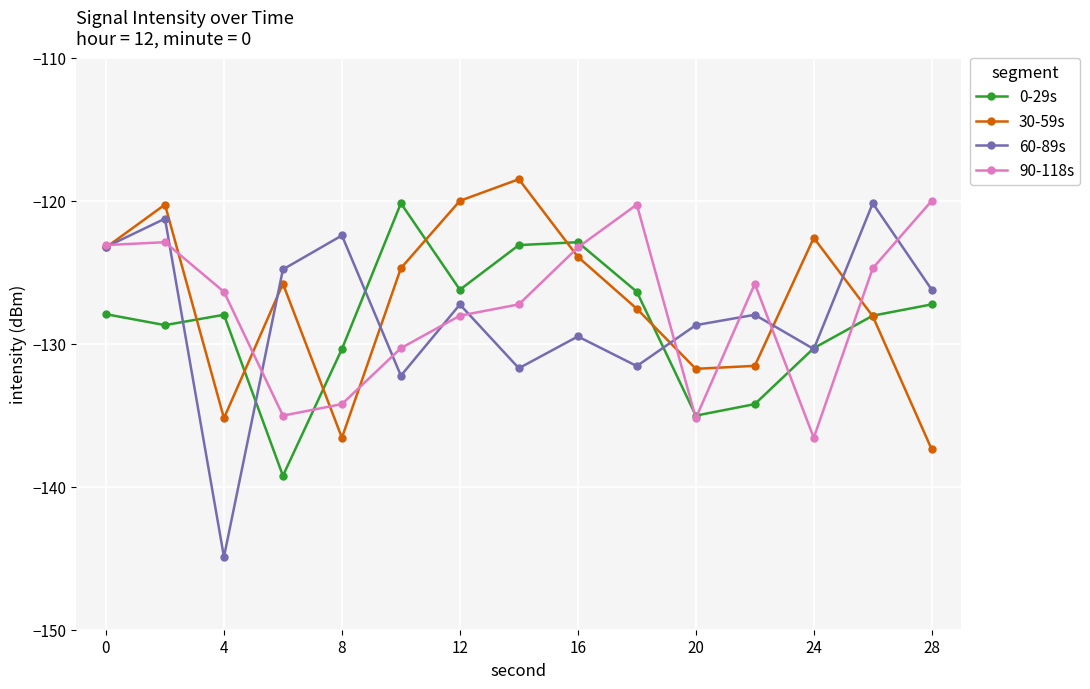

What is the value of the 30-59s point at the 4th from the left?

-125.8